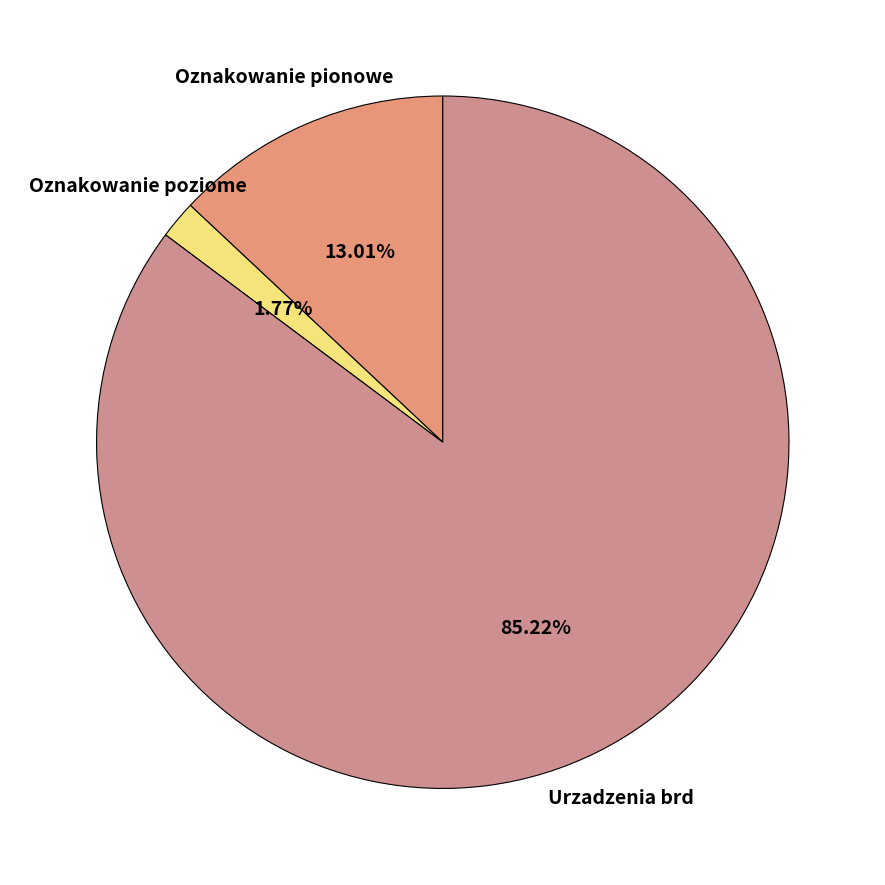

Is the sum of Urzadzenia brd and Oznakowanie pionowe greater than half?

Yes